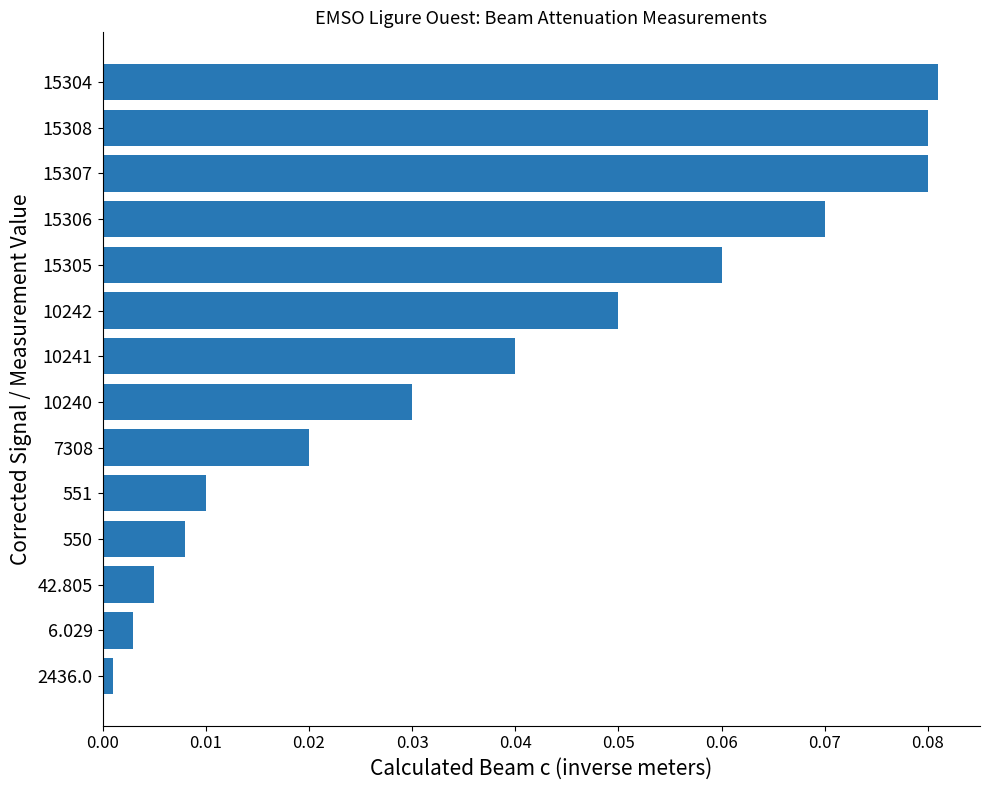

What is the label of the 3rd bar from the bottom?

42.805